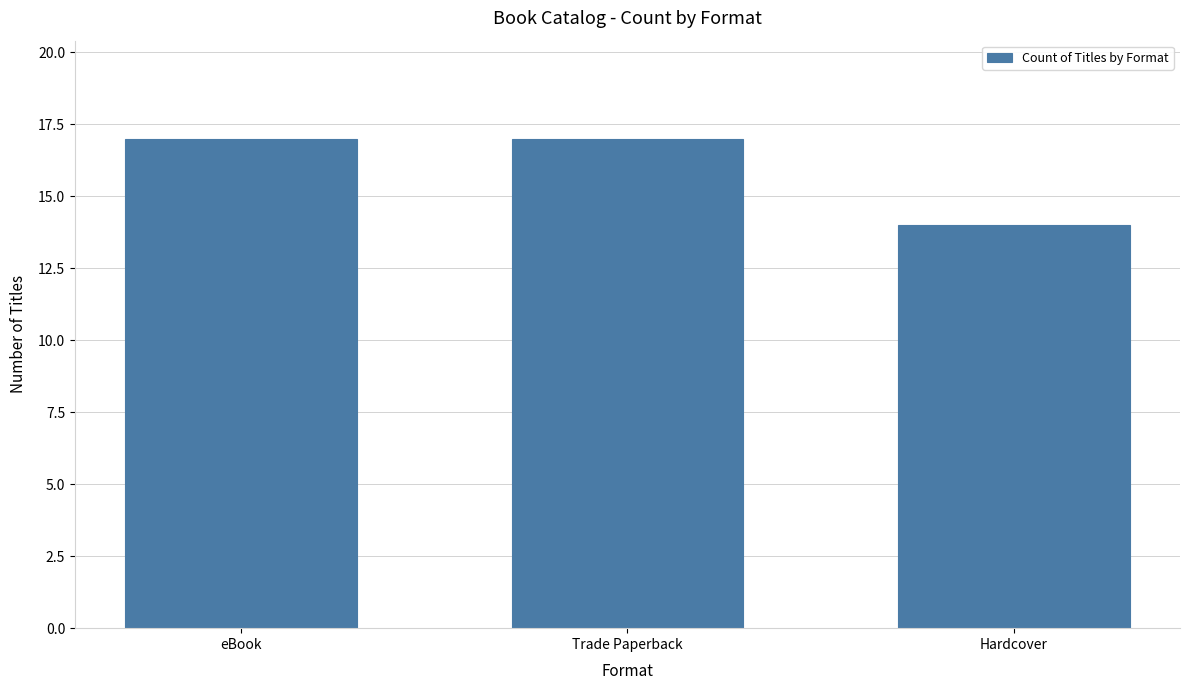

What is the sum of the values at eBook and Trade Paperback?

34